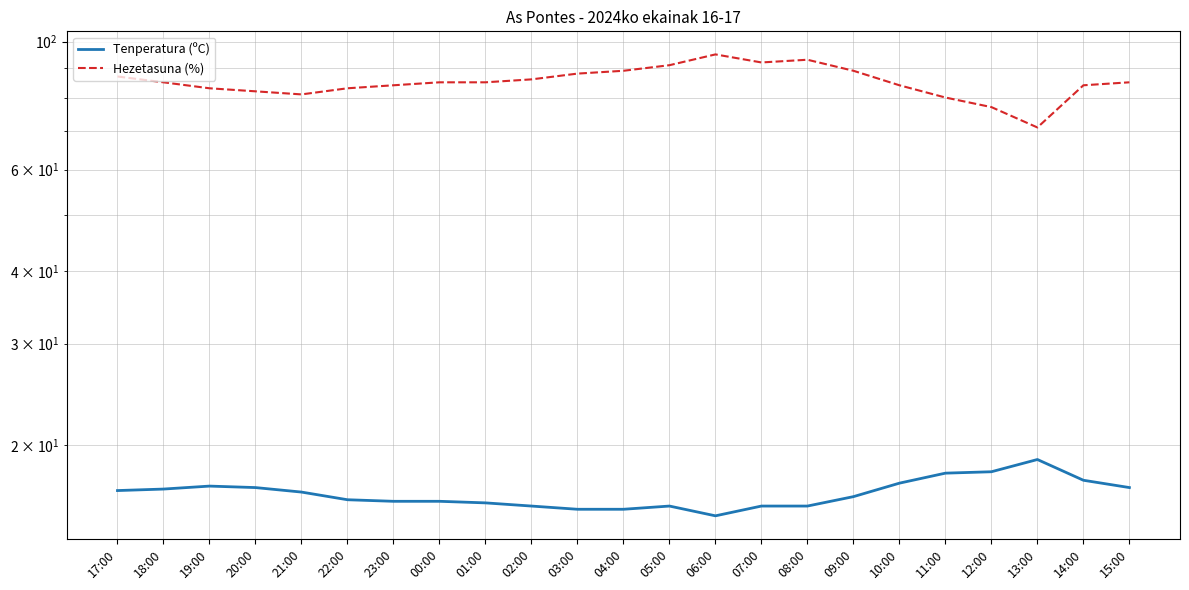

Rank the series by their average value, from highest to lowest.

Hezetasuna (%), Tenperatura (ºC)